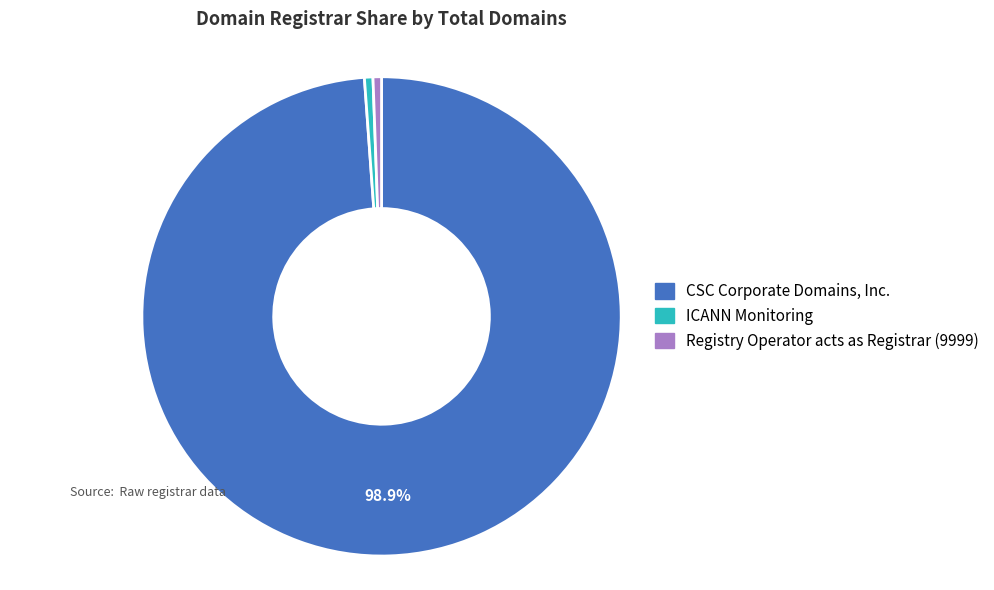

What is the largest slice in the pie chart?

CSC Corporate Domains, Inc.